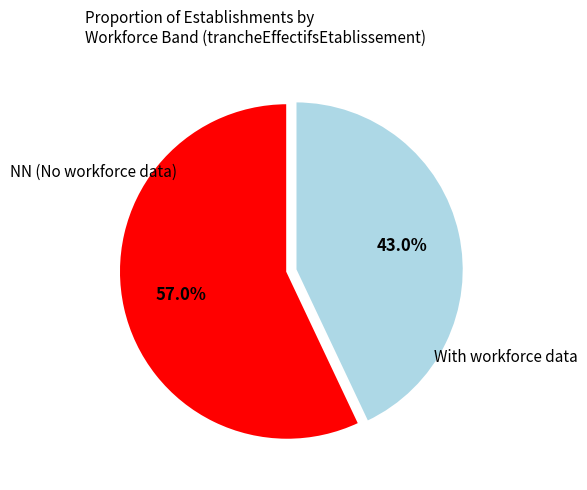

Is there a majority slice in this chart?

Yes